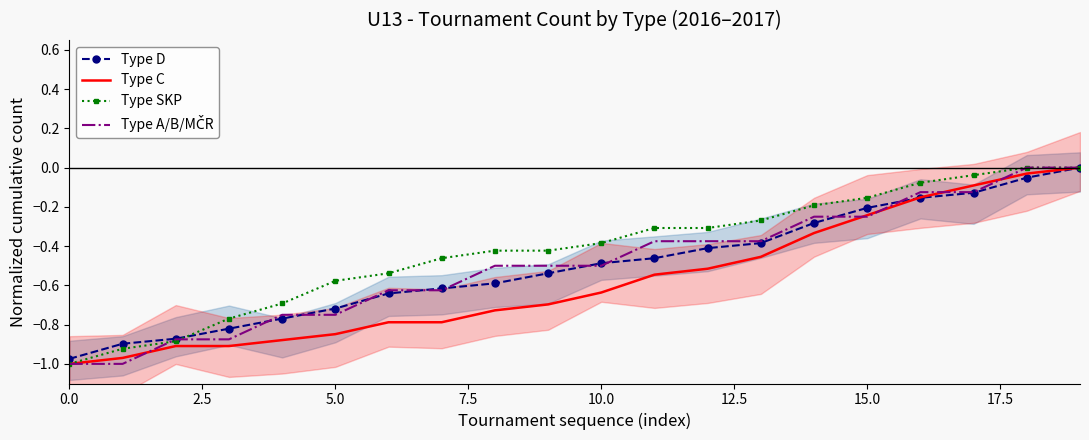

True or false: Type SKP has a value of -0.5 at 13.

False